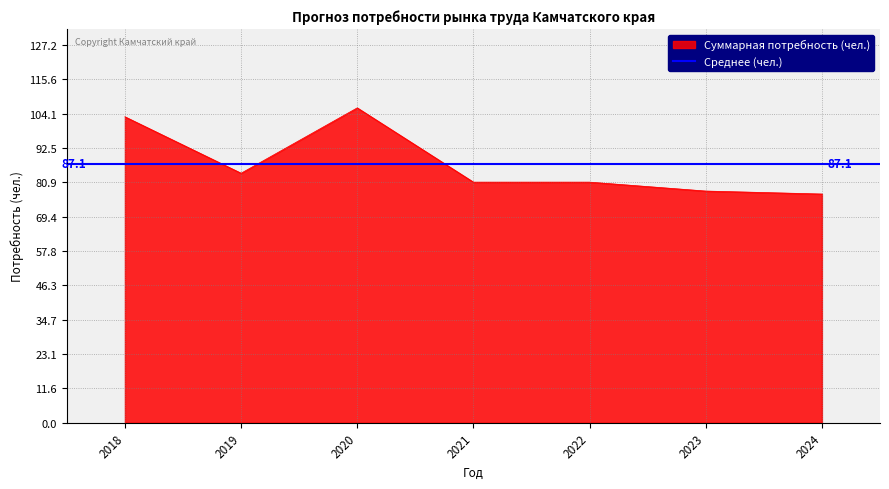

Which category has the highest value across all series?

2020